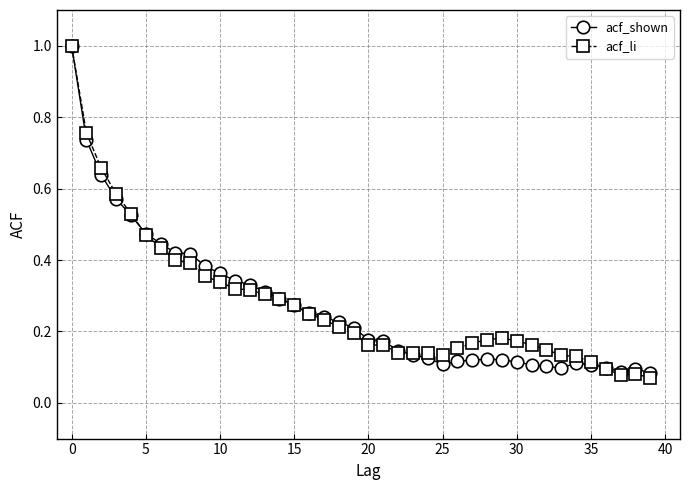

True or false: acf_shown has more than 1 points higher than both neighbors.

True